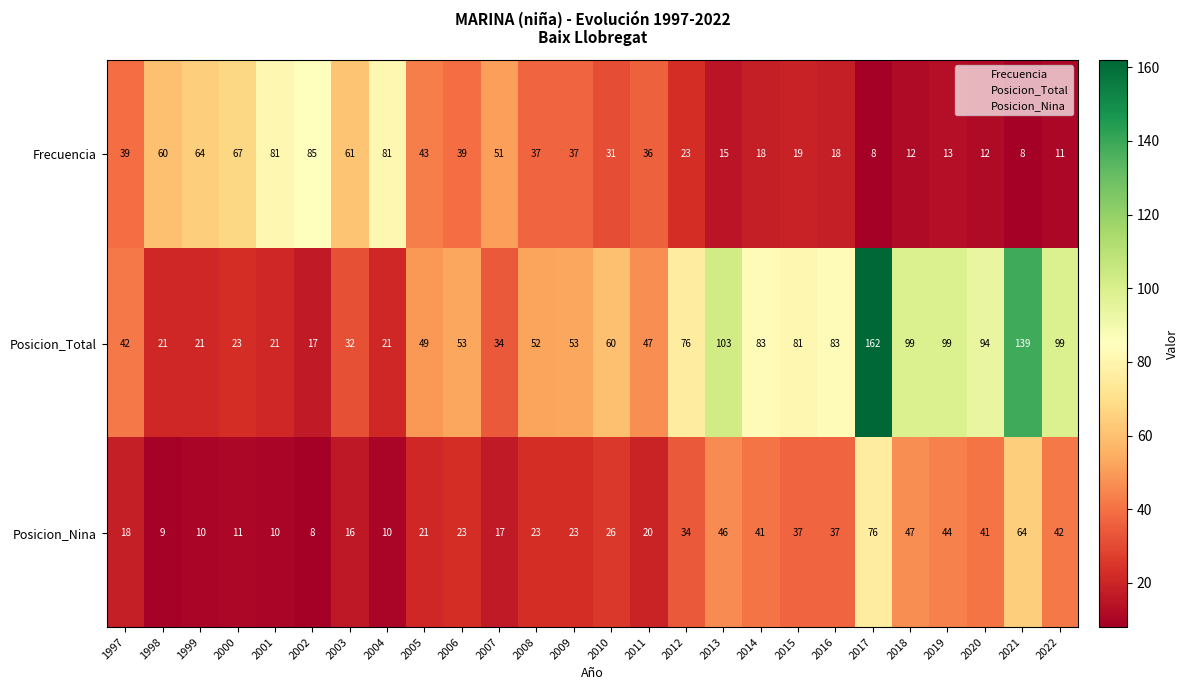

What is the sum of all Posicion_Nina values?

754